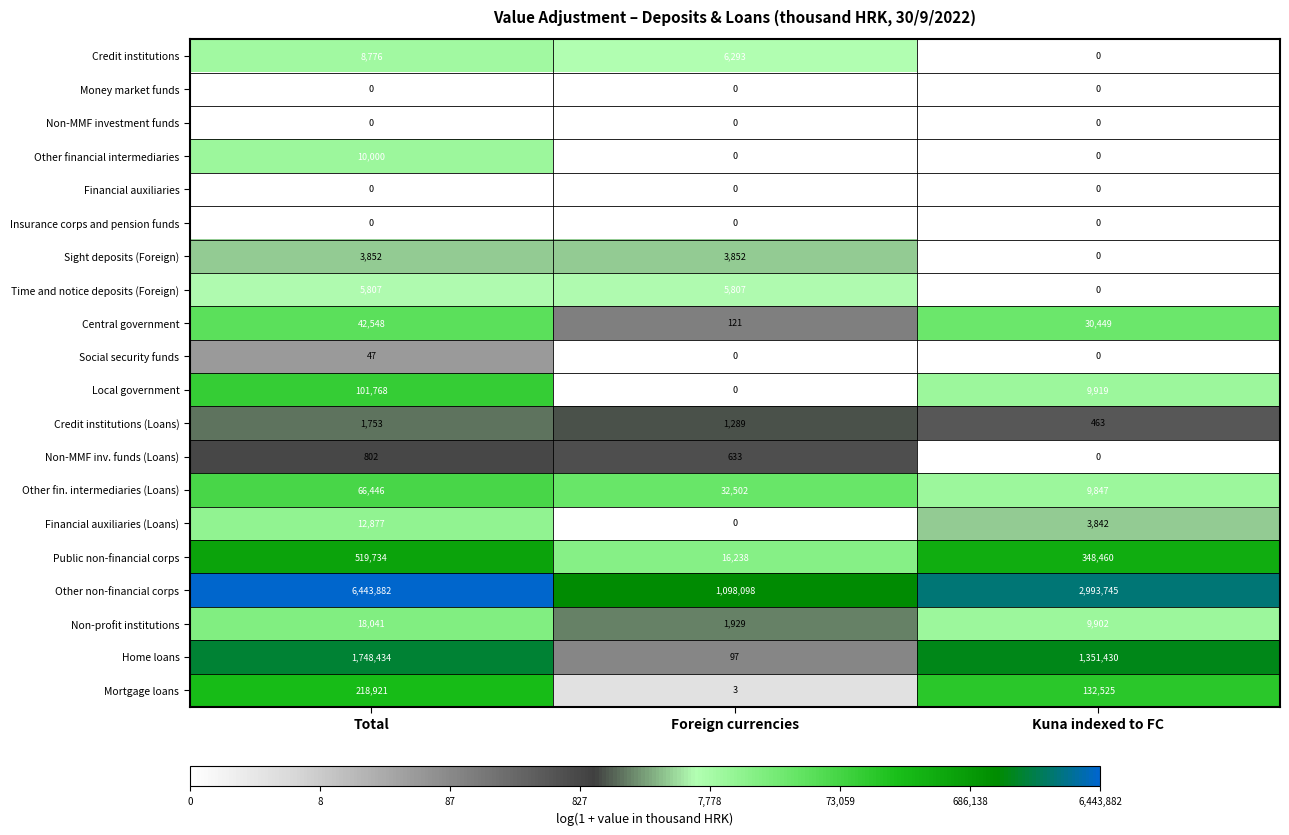

How many series are shown in this chart?

20